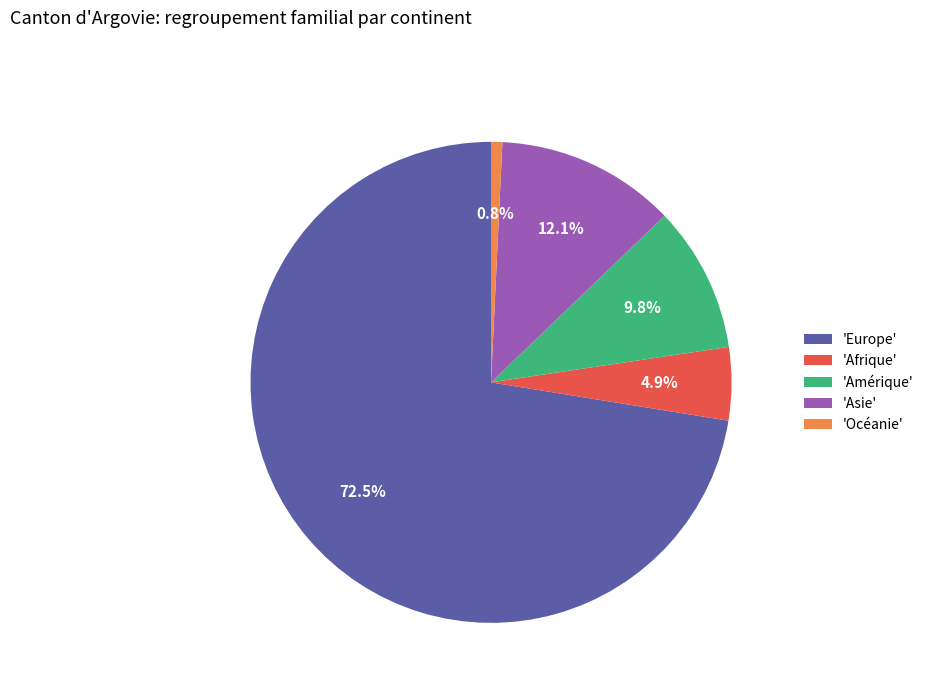

What is the ratio of the value at 'Asie' to the value at 'Océanie'?

16.0